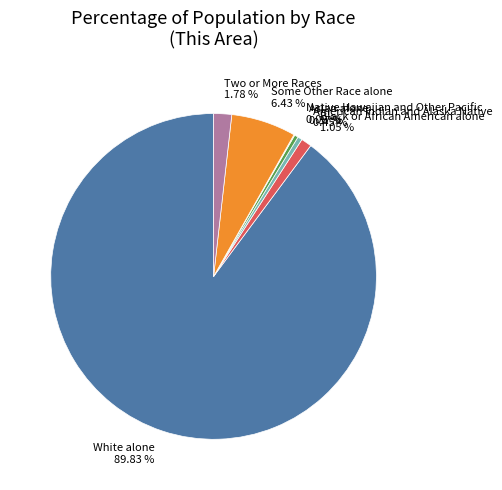

Which slice is the largest?

White alone